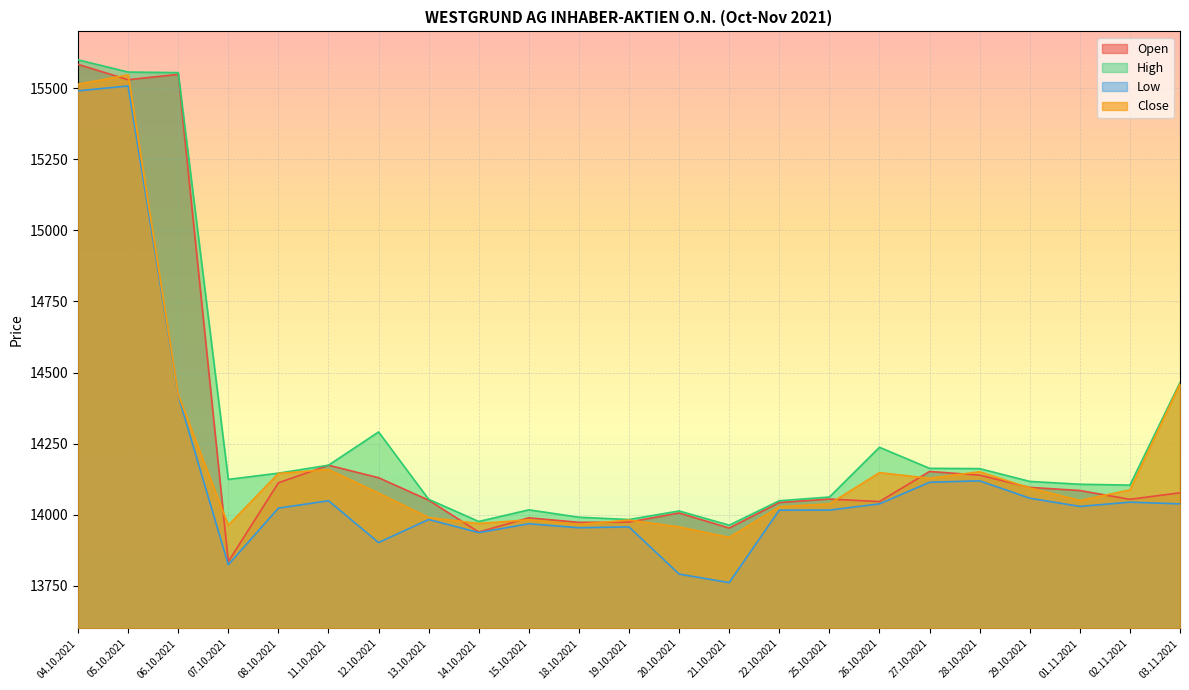

At how many categories does at least one series exceed 13991?

19